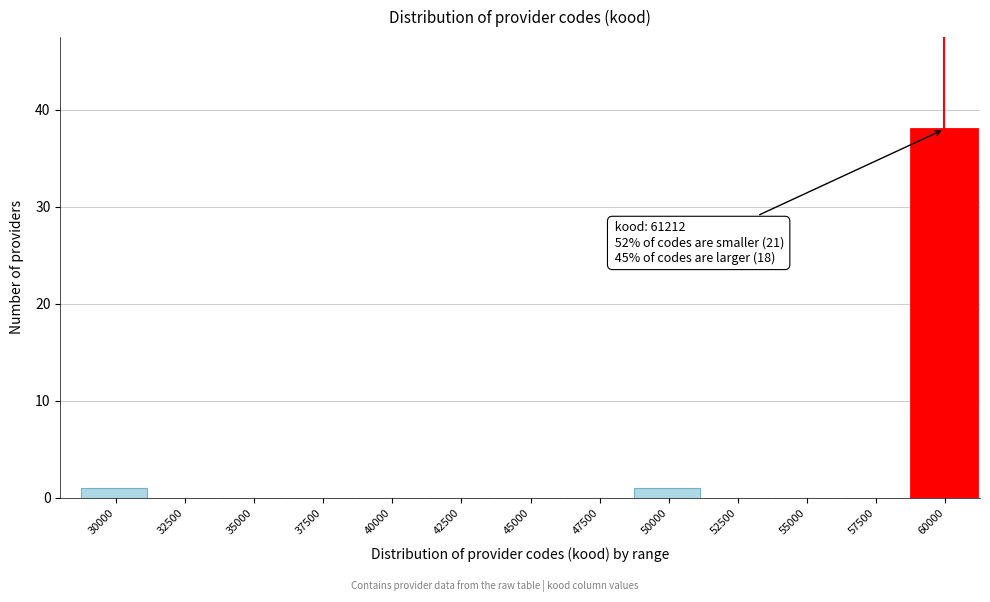

Reading right to left, list all the values displayed in this chart.

60000=38	57500=0	55000=0	52500=0	50000=1	47500=0	45000=0	42500=0	40000=0	37500=0	35000=0	32500=0	30000=1